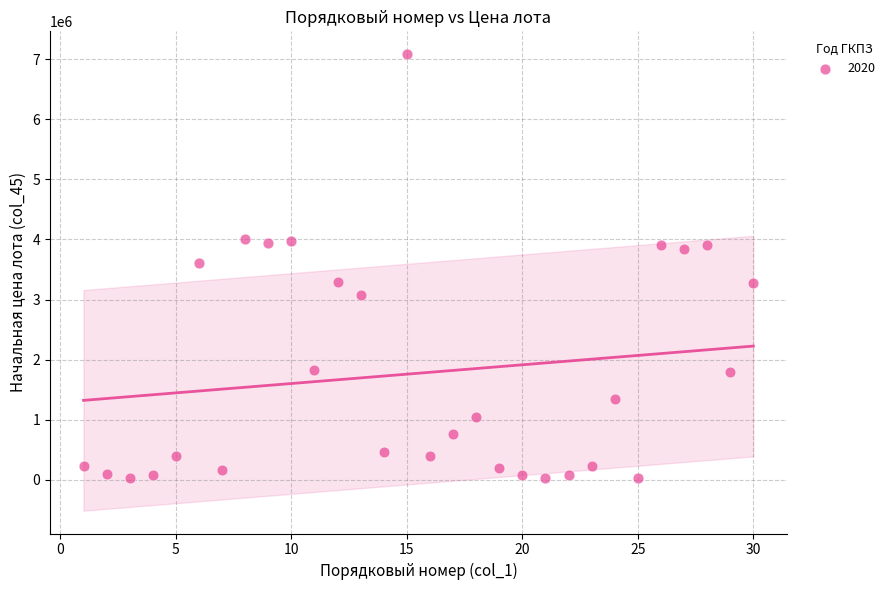

What is the range of Y values (max minus min)?

7047179.6